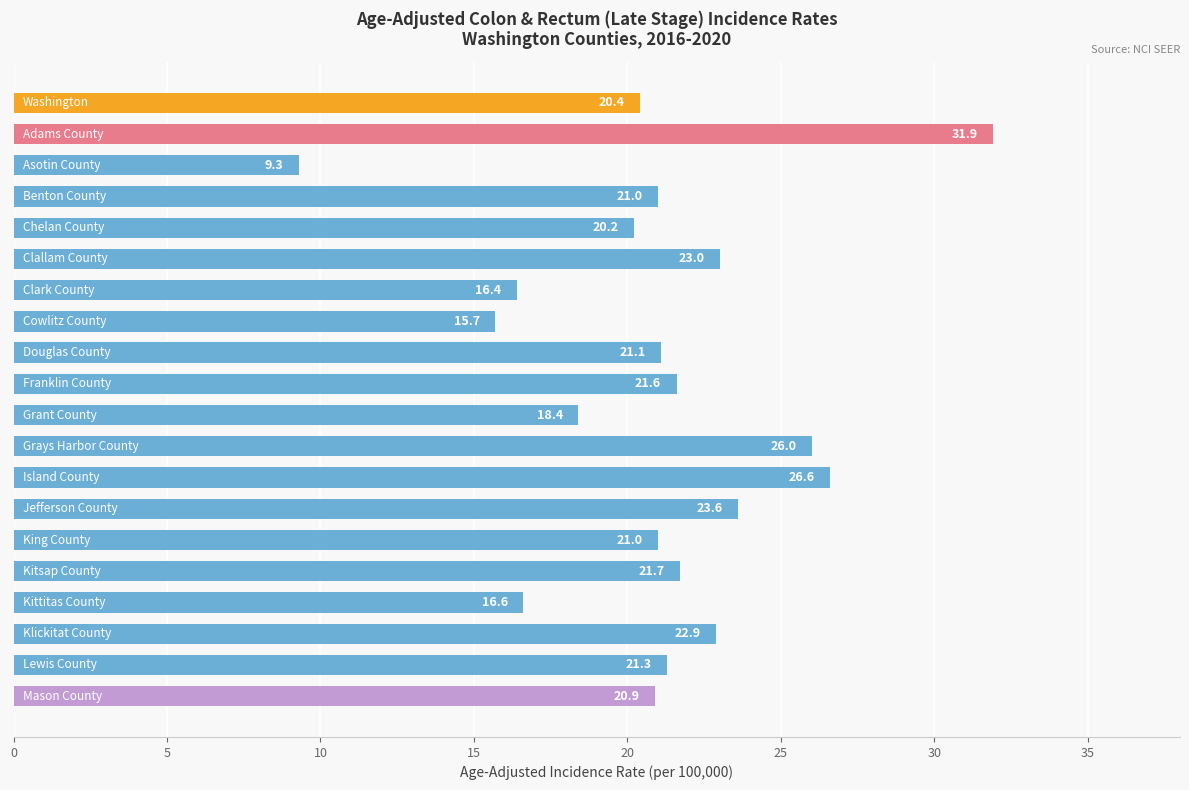

What is the difference between the second highest and second lowest values?

10.9